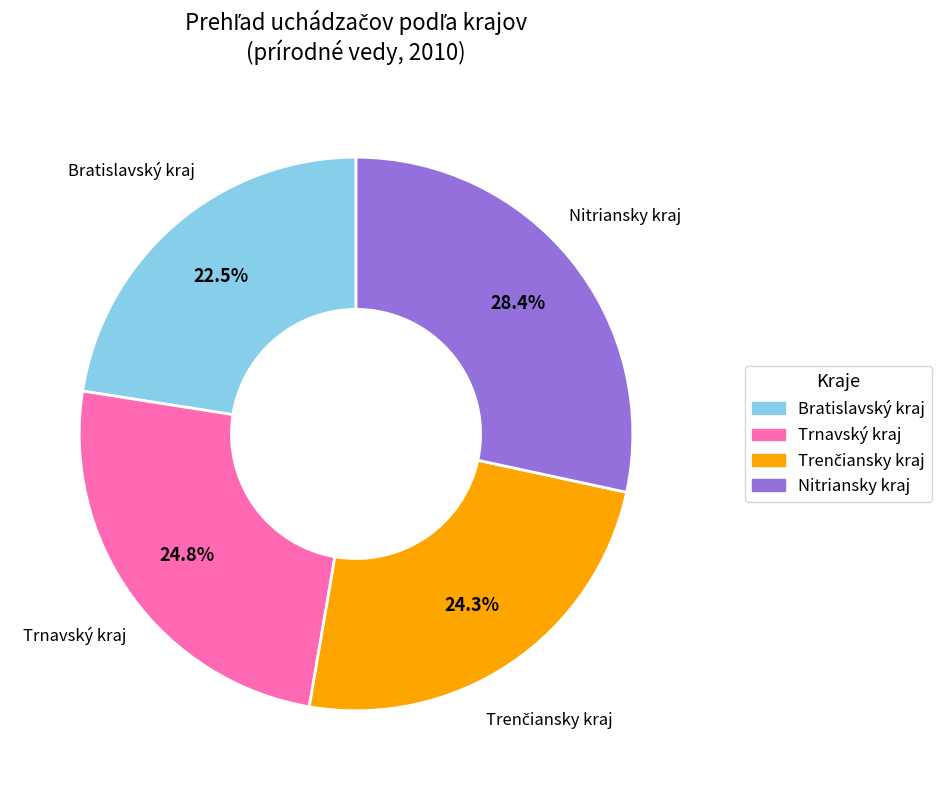

Is there a majority slice in this chart?

No